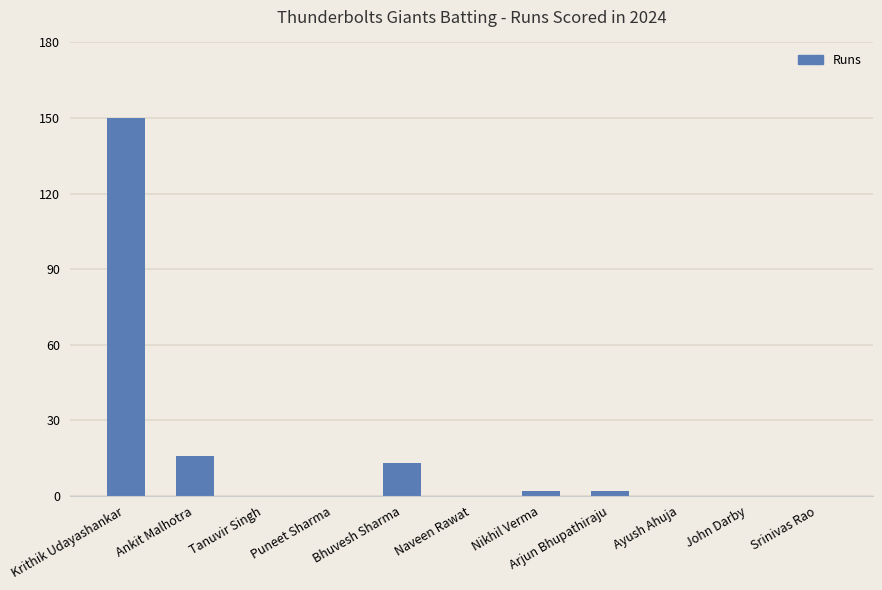

True or false: the data shows 13 at Bhuvesh Sharma.

True